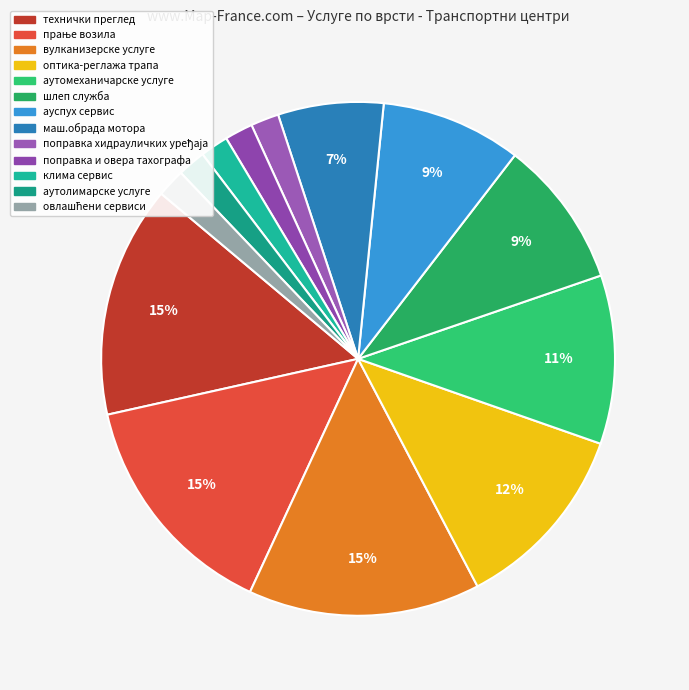

How many slices are in this pie chart?

13